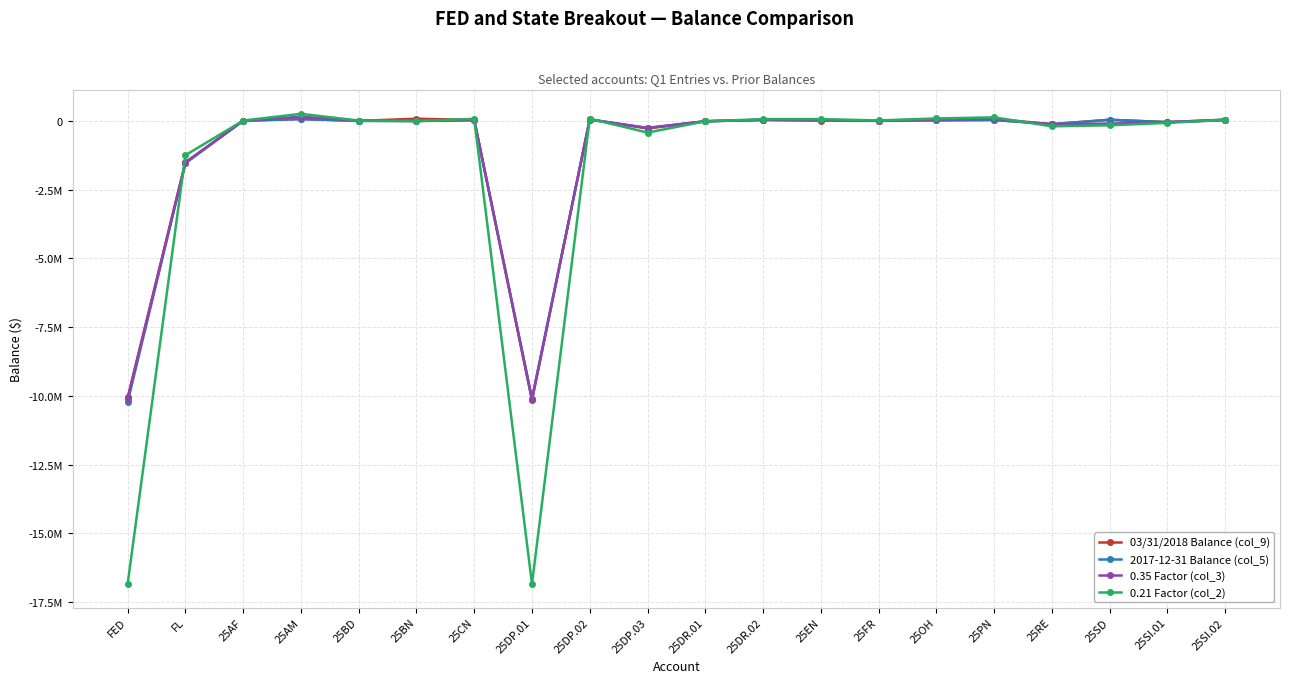

What value does the 03/31/2018 Balance (col_9) series have at 25EN?

15415.9